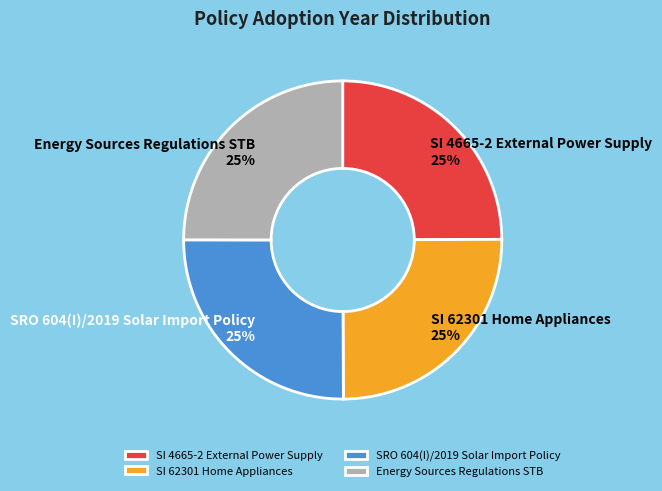

To the nearest percent, what is the average slice percentage?

25%